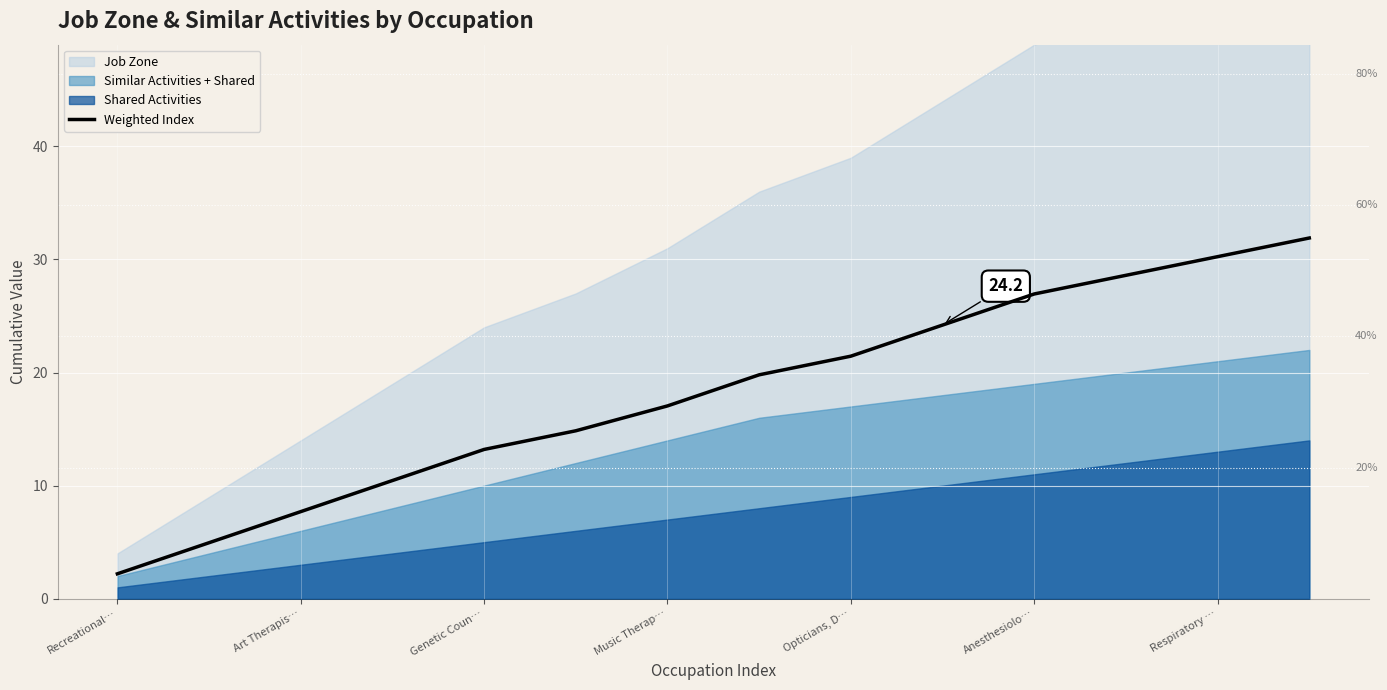

What is the lowest value of the Weighted Index series?

2.2